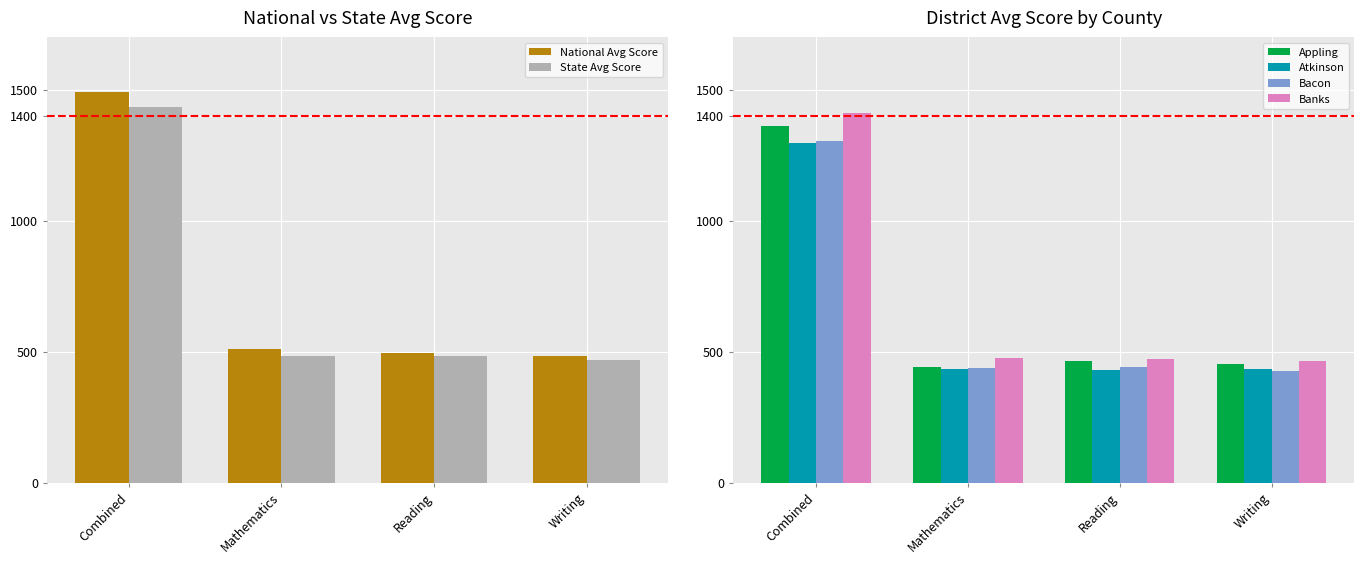

What is the label of the 2nd bar from the left?

Mathematics